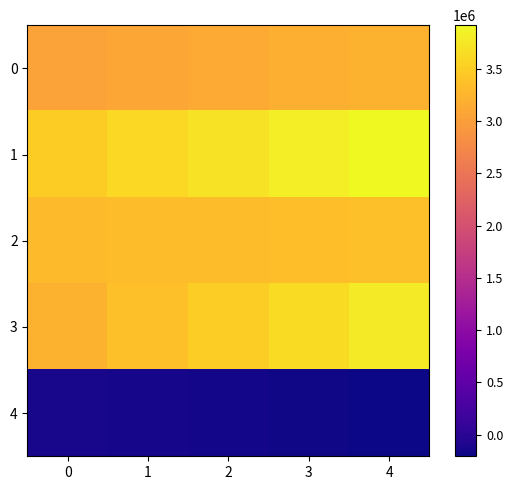

At which category does the chart reach its minimum across all series?

4